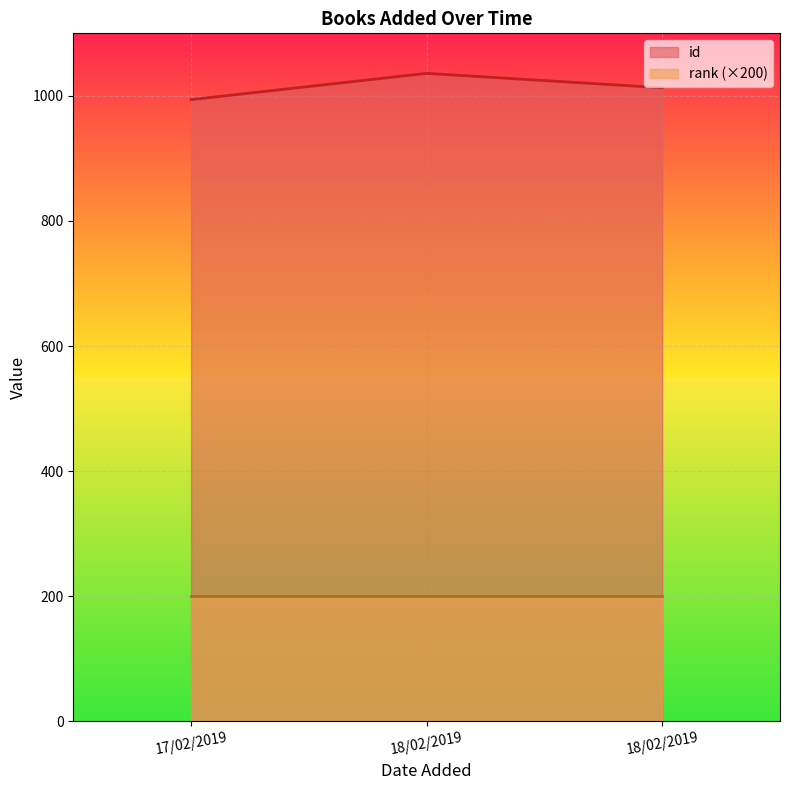

The chart shows a value of 1013 at 18/02/2019. True or false?

True